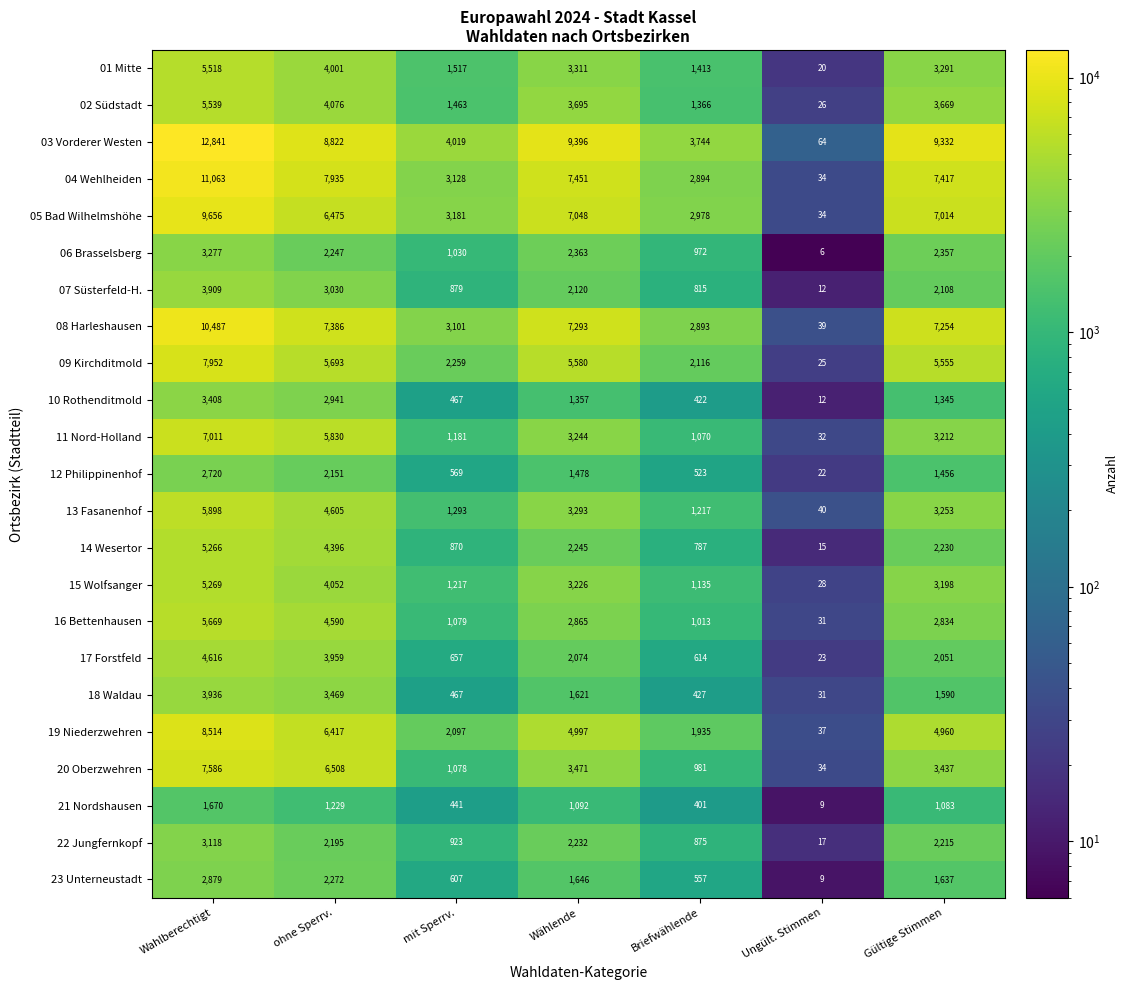

At Wählende, list the series in order from smallest to largest.

21 Nordshausen, 10 Rothenditmold, 12 Philippinenhof, 18 Waldau, 23 Unterneustadt, 17 Forstfeld, 07 Süsterfeld-H., 22 Jungfernkopf, 14 Wesertor, 06 Brasselsberg, 16 Bettenhausen, 15 Wolfsanger, 11 Nord-Holland, 13 Fasanenhof, 01 Mitte, 20 Oberzwehren, 02 Südstadt, 19 Niederzwehren, 09 Kirchditmold, 05 Bad Wilhelmshöhe, 08 Harleshausen, 04 Wehlheiden, 03 Vorderer Westen